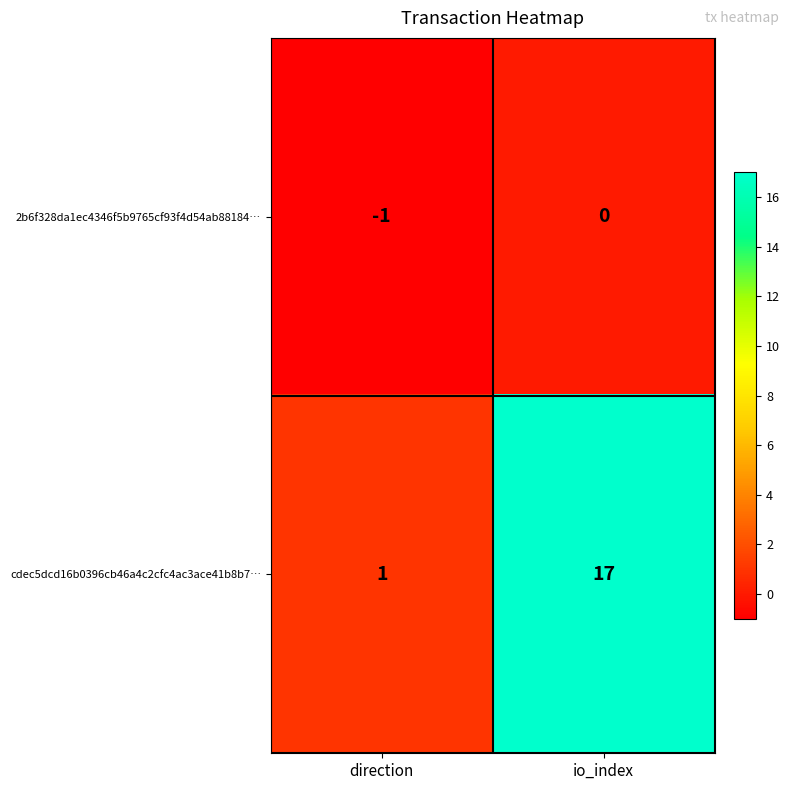

Reading right to left, list all the values displayed in this chart.

2b6f328da1ec4346f5b9765cf93f4d54ab88184…: io_index=0	direction=-1
cdec5dcd16b0396cb46a4c2cfc4ac3ace41b8b7…: io_index=17	direction=1